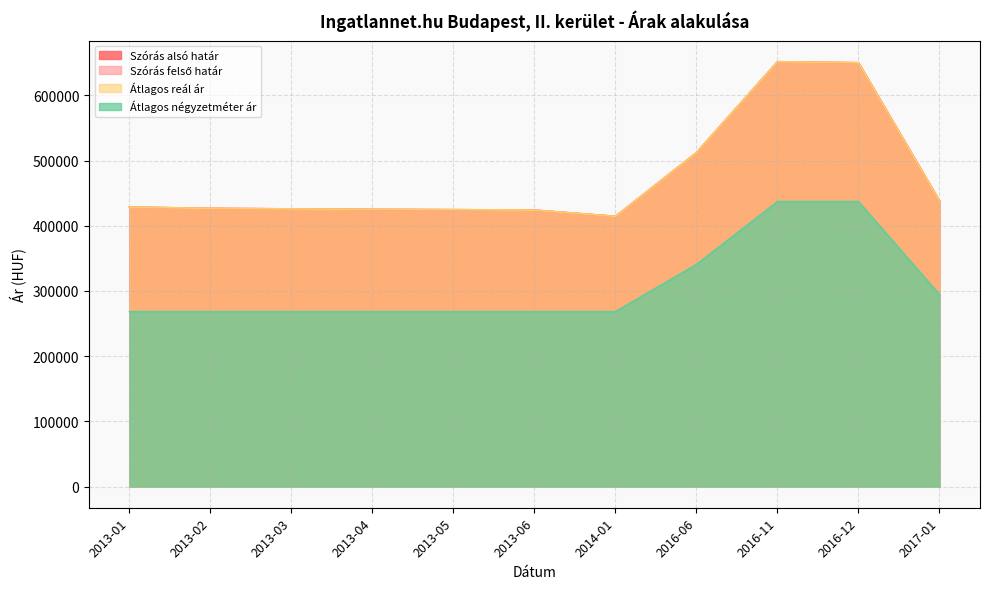

True or false: Átlagos reál ár has a value of 134504 at 2013-06.

False